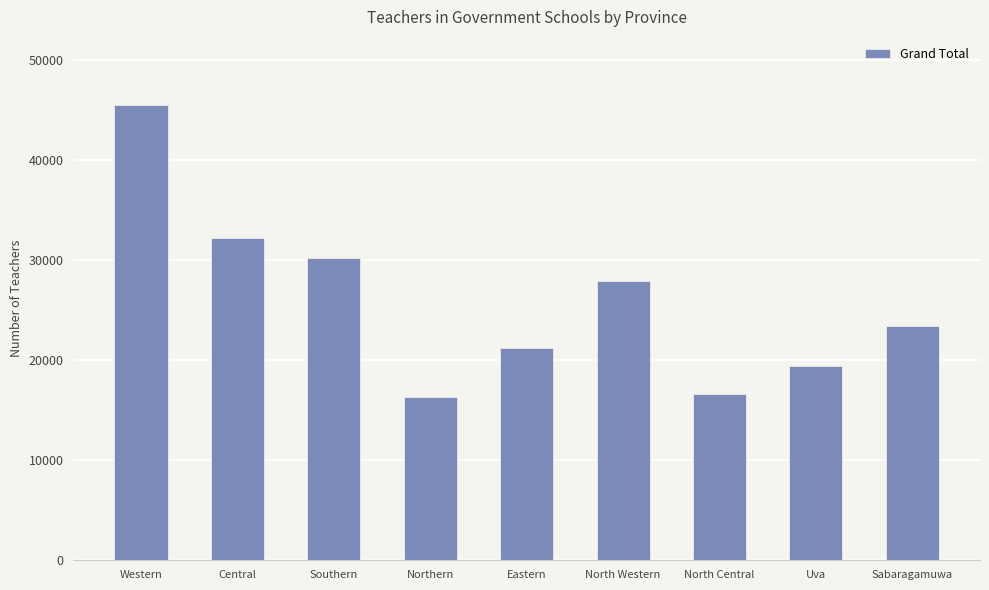

What is the ratio of the value at Eastern to the value at Sabaragamuwa?

0.9